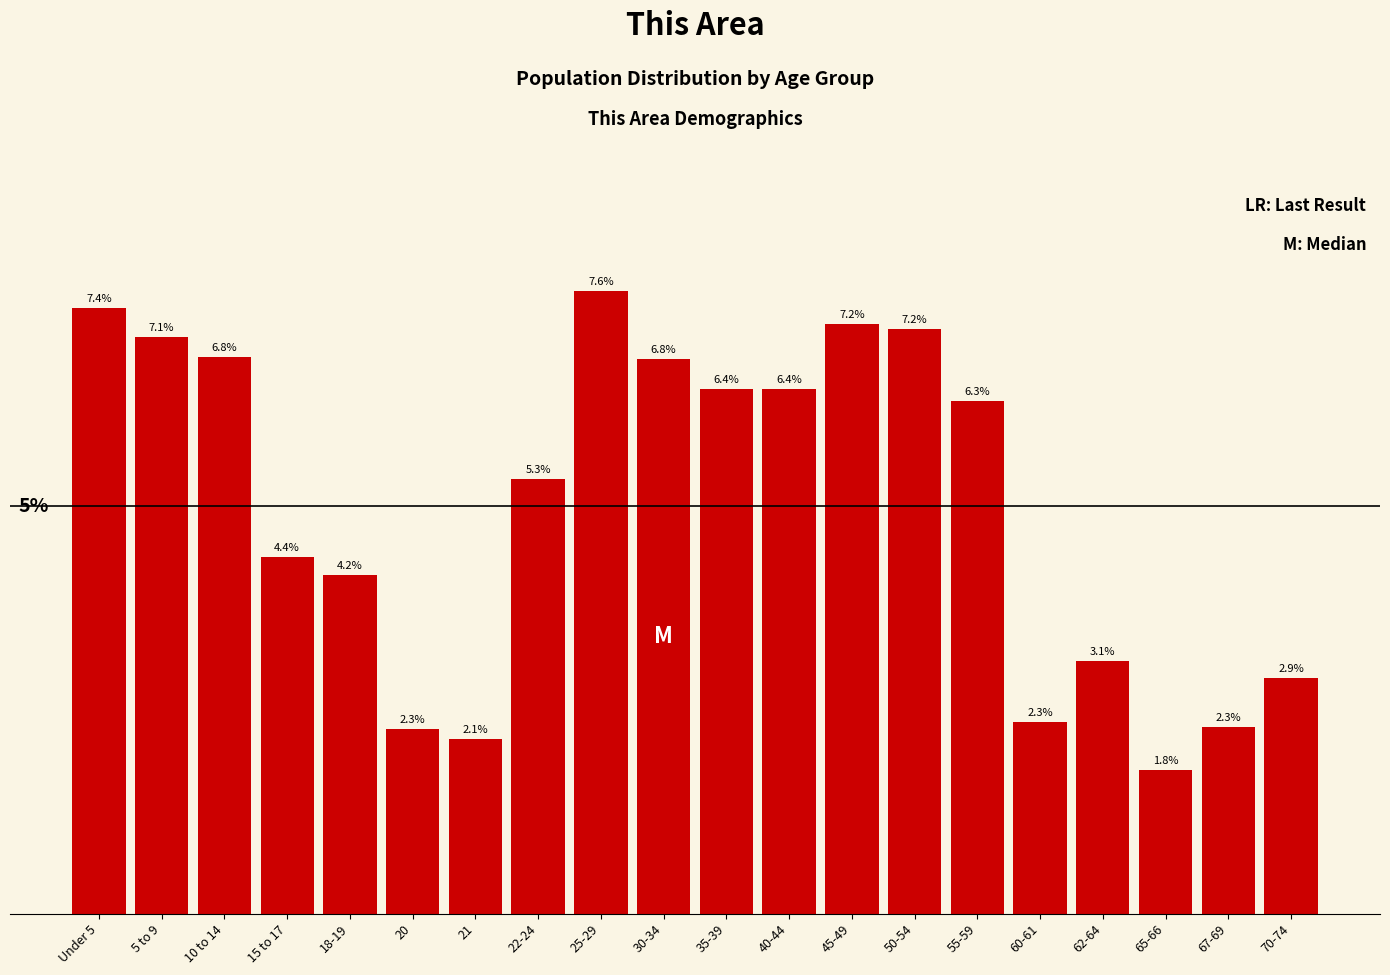

Which label corresponds to the smallest value in the chart?

65-66